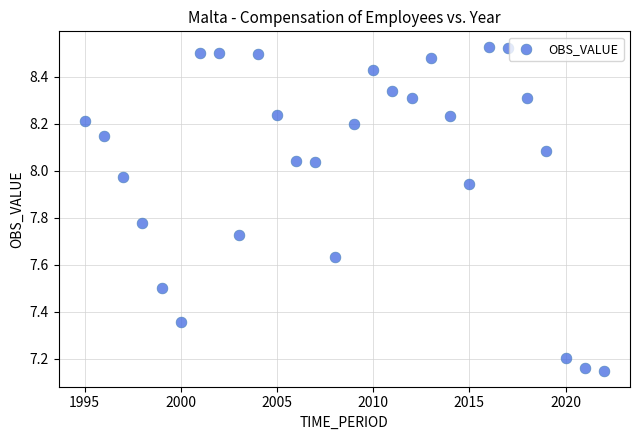

What is the range of Y values (max minus min)?

1.4